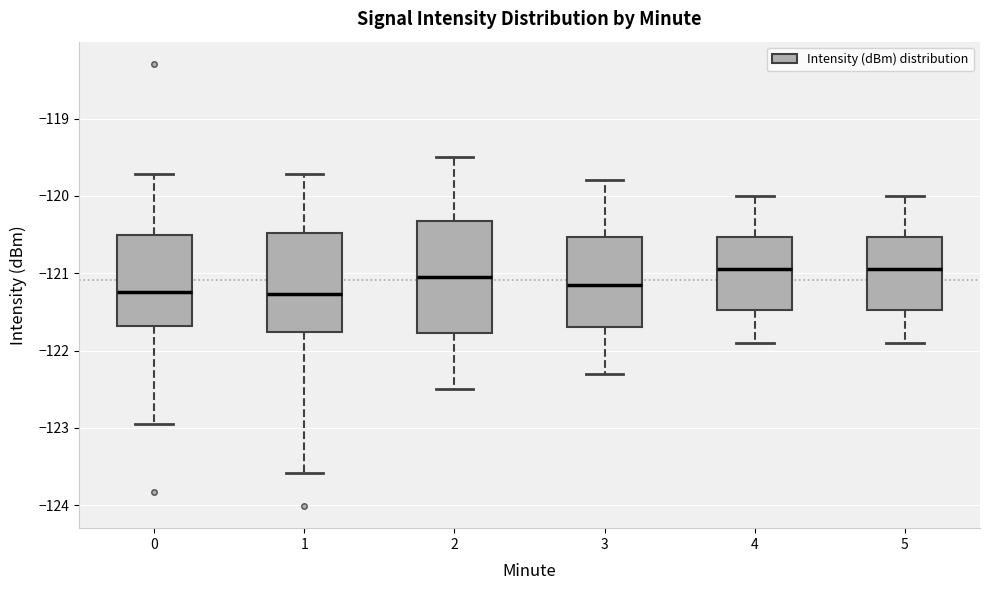

Where is the upper edge of the box at x = 4 on the y-axis? The values are not printed on the chart, so give them approximately, as read against the axis.

-120.5